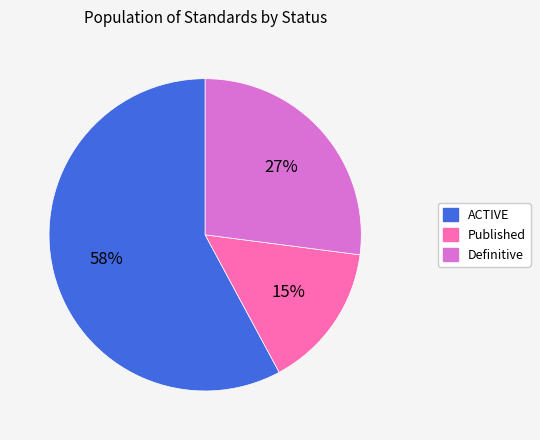

Which has a higher value, ACTIVE or Definitive?

ACTIVE